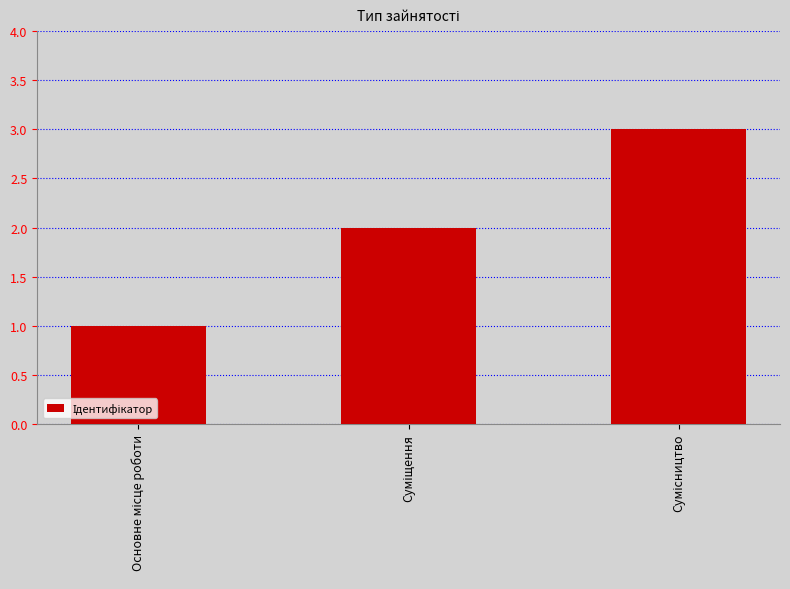

What is the greatest value displayed?

3